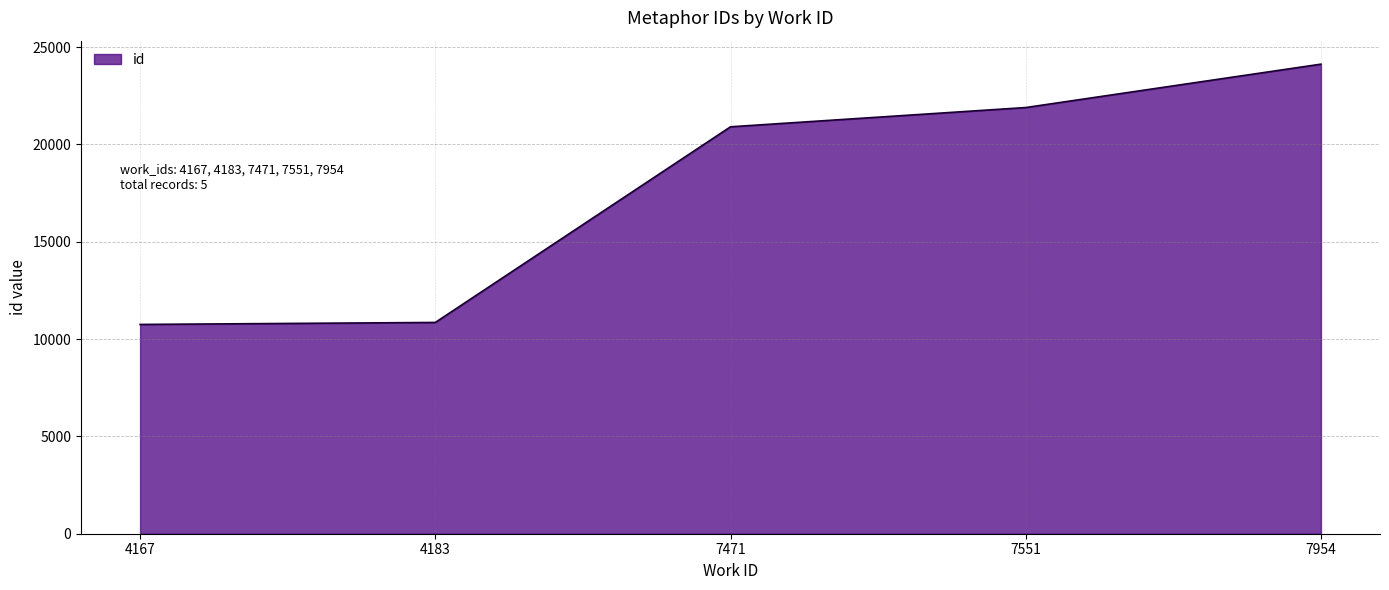

What is the approximate value at 4183, to the nearest 100?

10900